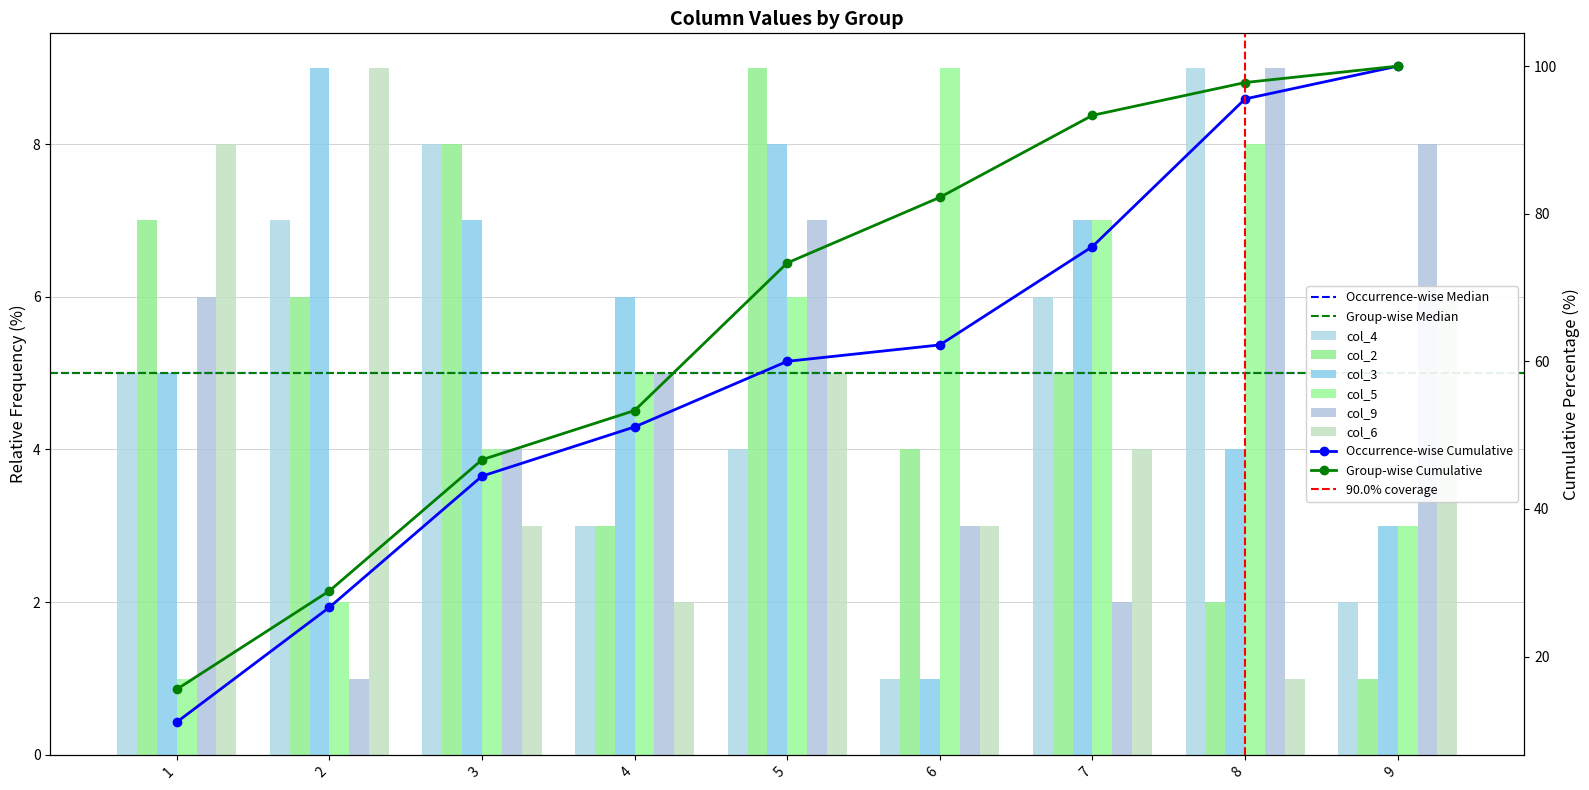

Reading right to left, transcribe all the data shown in this chart.

col_4: 2	9	6	1	4	3	8	7	5
col_2: 1	2	5	4	9	3	8	6	7
col_3: 3	4	7	1	8	6	7	9	5
col_5: 3	8	7	9	6	5	4	2	1
col_9: 8	9	2	3	7	5	4	1	6
col_6: 6	1	4	3	5	2	3	9	8